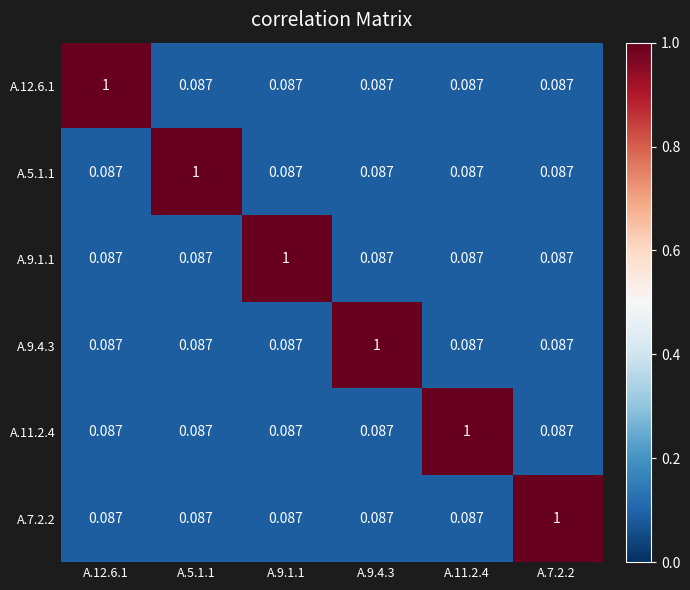

Is the value of A.5.1.1 at A.5.1.1 greater than the value of A.7.2.2 at A.5.1.1?

Yes